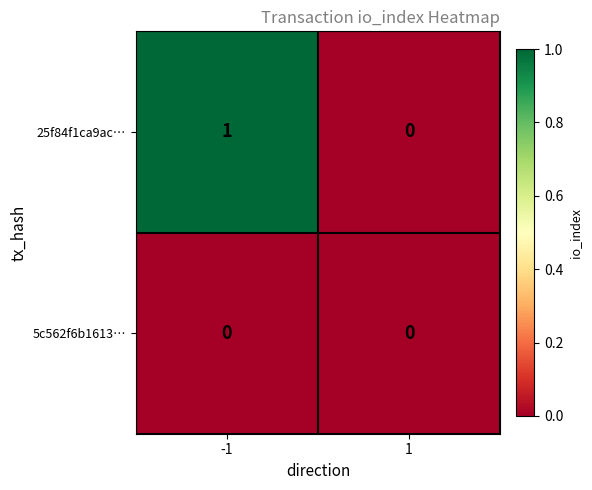

Reading left to right, list all the values displayed in this chart.

25f84f1ca9ac…: -1=1	1=0
5c562f6b1613…: -1=0	1=0